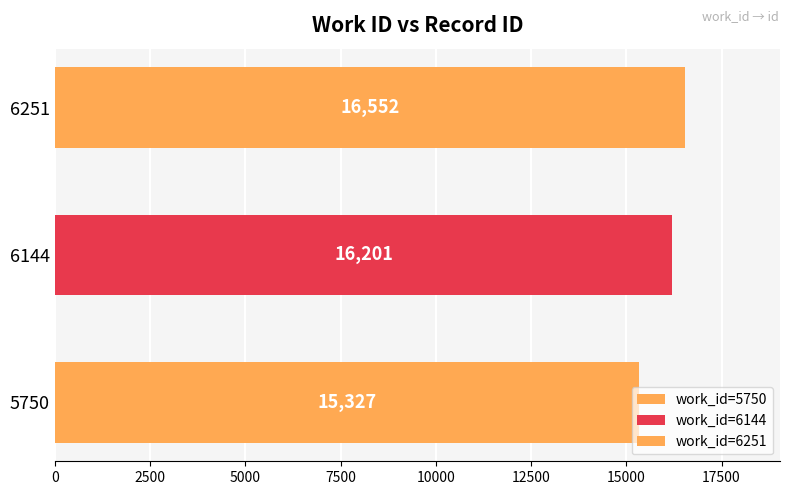

How many data points are less than 16201?

1